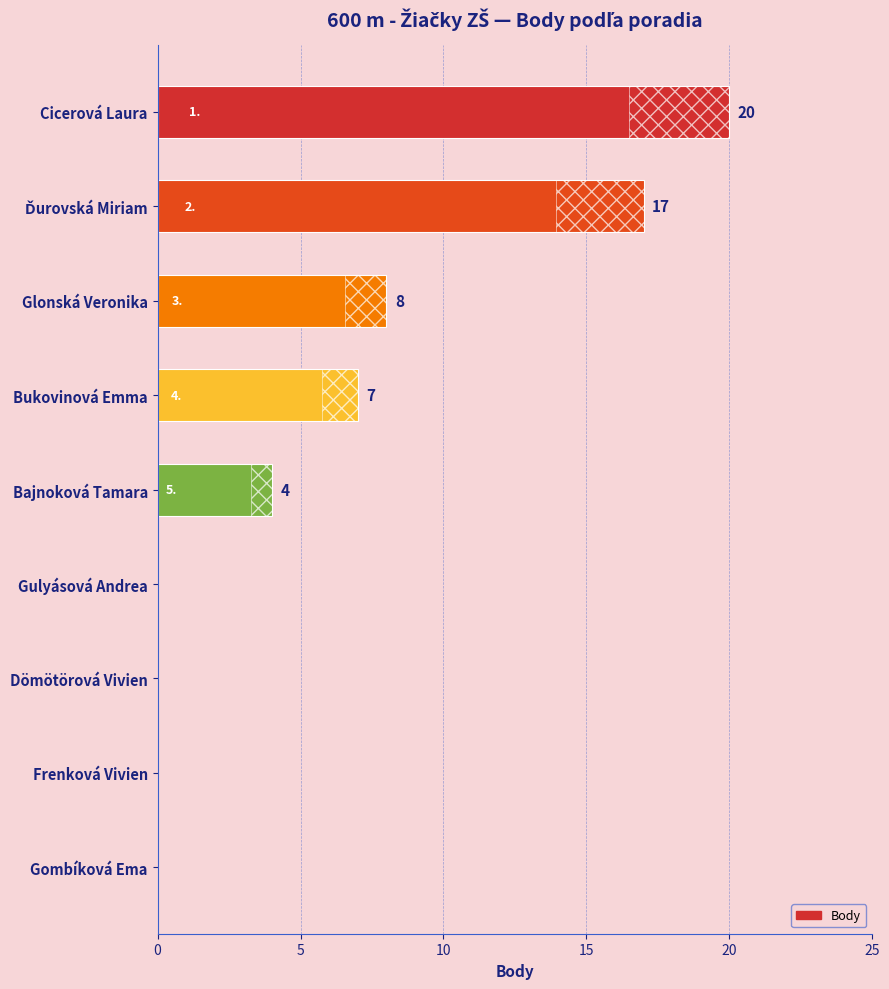

Is it true that the value at Bajnoková Tamara is 6?

False